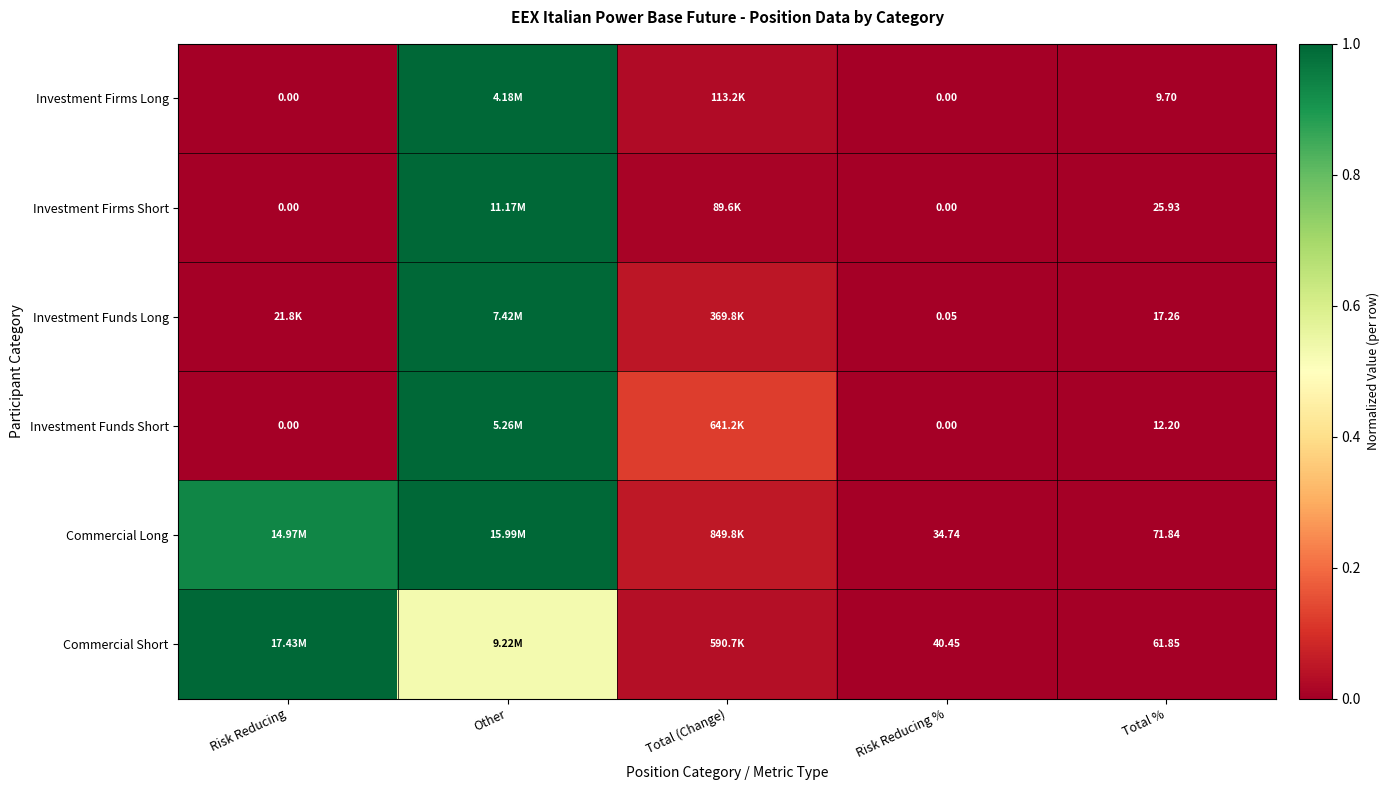

Is the value of Commercial Short at Risk Reducing % greater than the value of Investment Funds Short at Risk Reducing %?

Yes